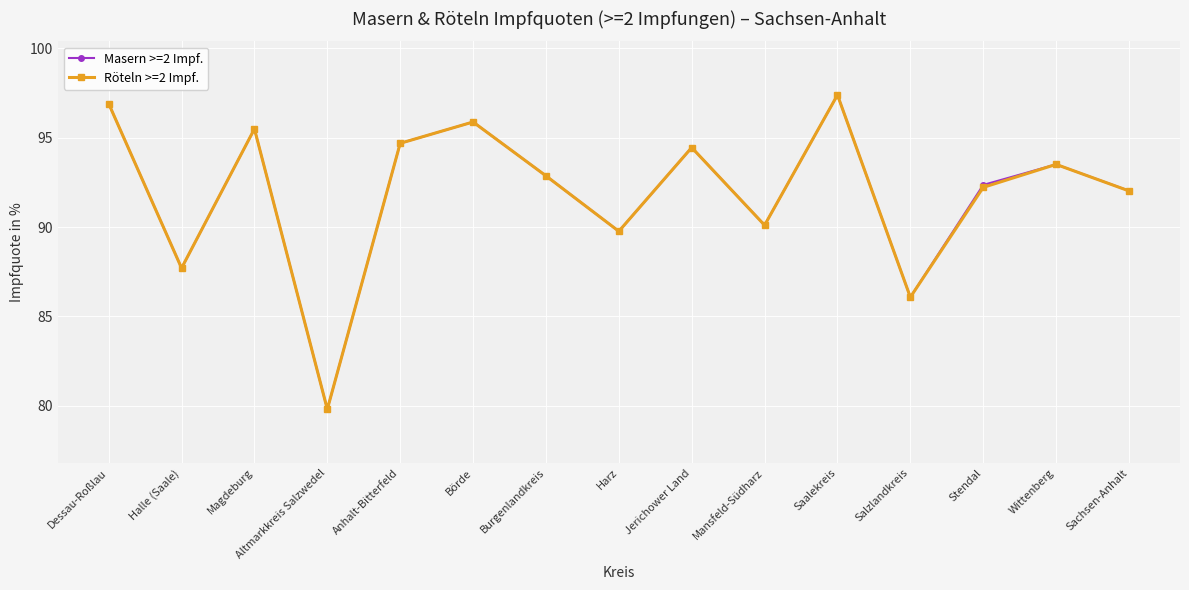

At which category is the sum across all series the highest?

Saalekreis